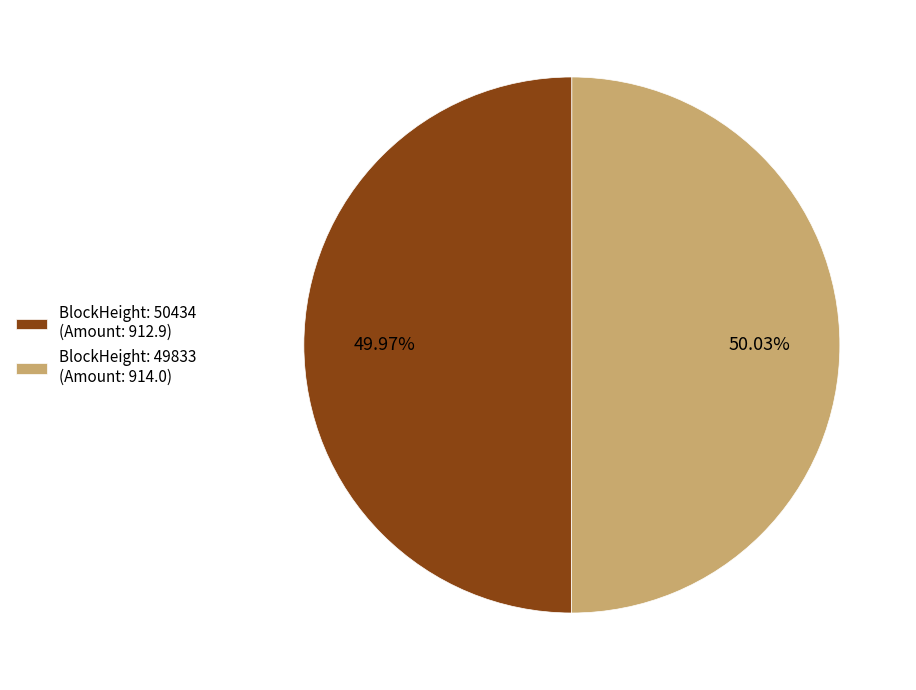

Do BlockHeight: 49833 (Amount: 914.0) and BlockHeight: 50434 (Amount: 912.9) together represent more than half of the pie?

Yes